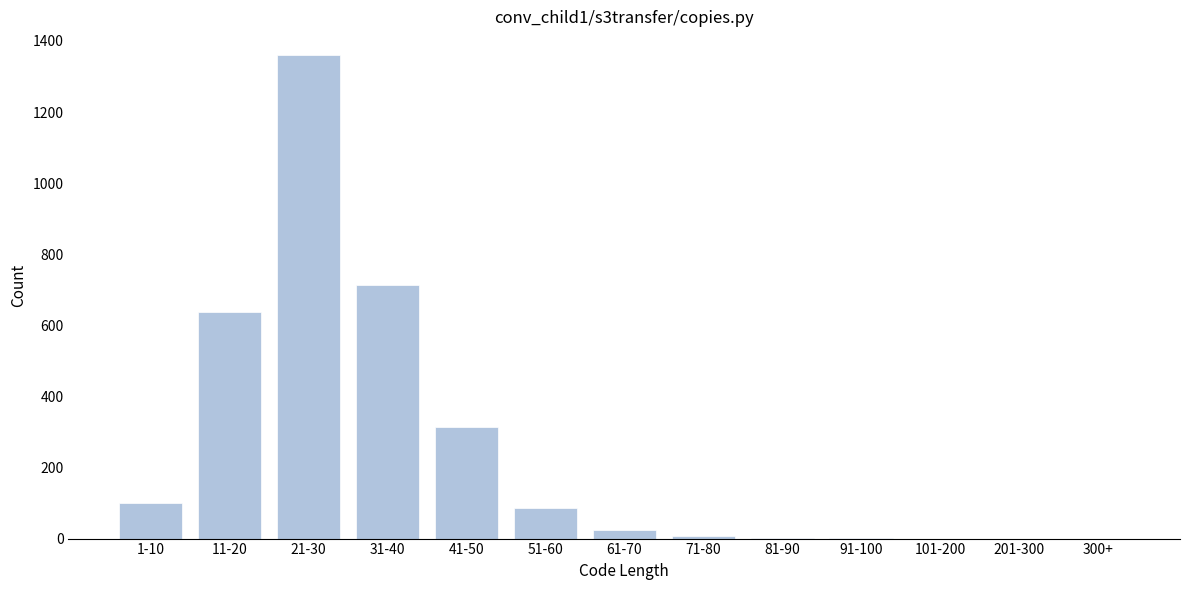

Which category has the highest value across all series?

21-30